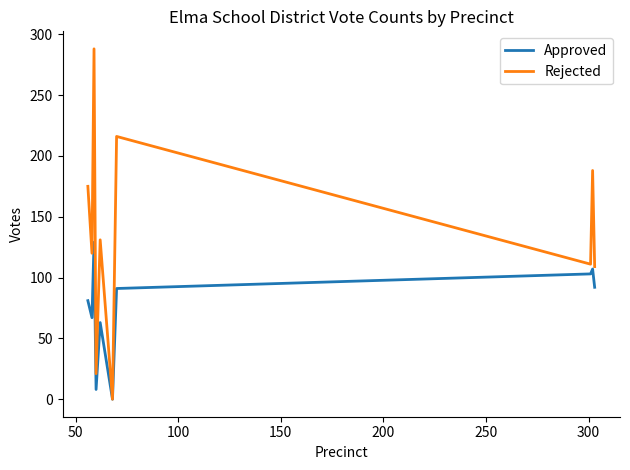

Rank the series by their average value, from highest to lowest.

Rejected, Approved